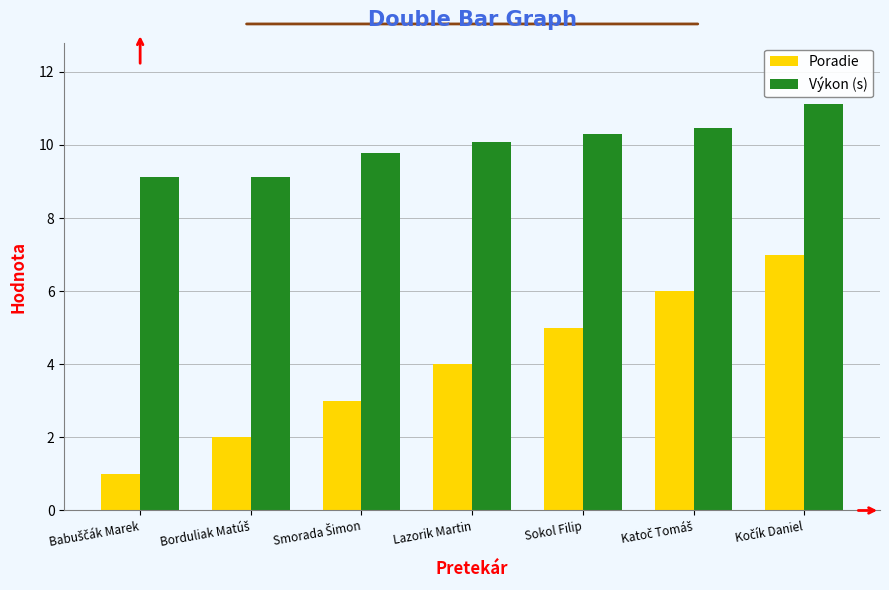

The Poradie series shows 4.0 at Lazorik Martin. True or false?

True